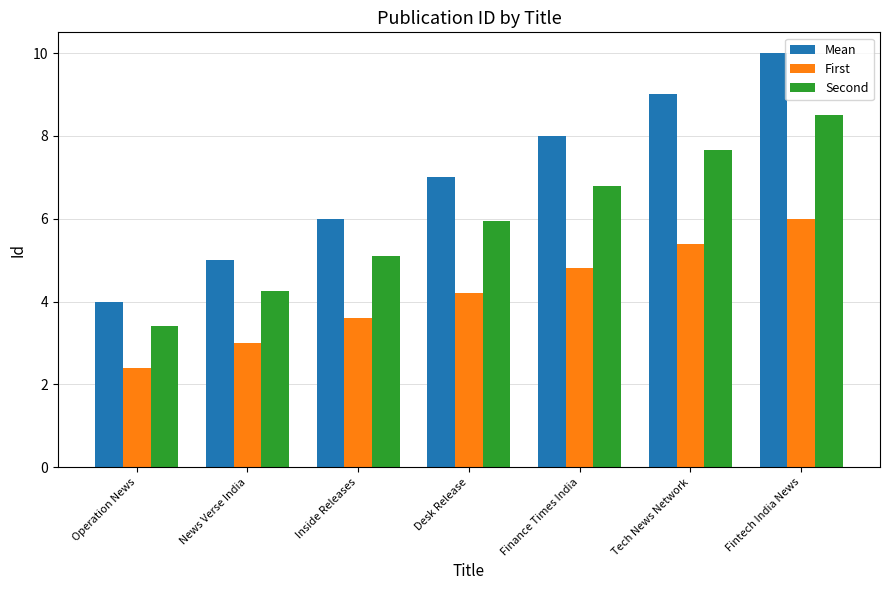

Which series has the widest spread of values?

Mean